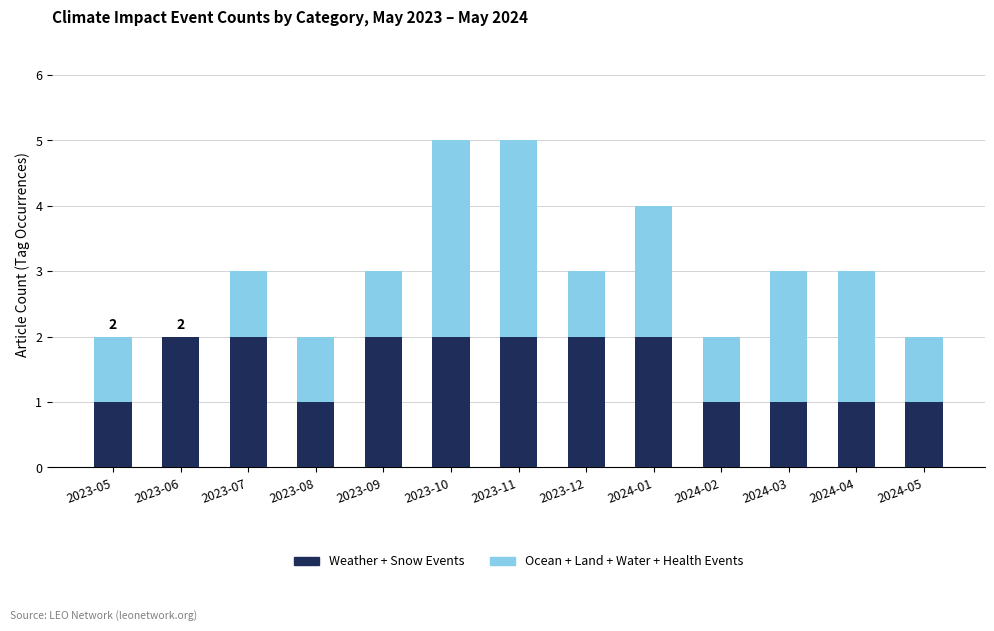

Is it true that Weather + Snow Events equals 2 at 2023-07?

True